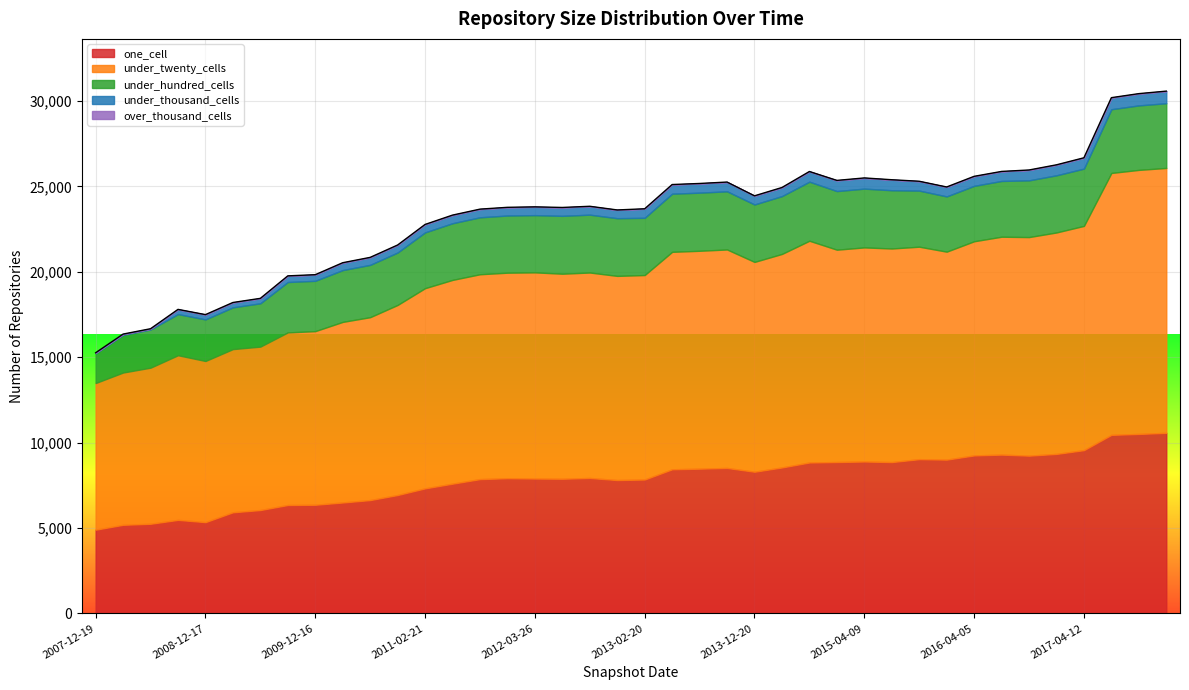

Rank the categories by under_hundred_cells value from lowest to highest.

2007-12-19, 2008-04-01, 2008-06-27, 2008-10-10, 2008-12-17, 2009-04-06, 2009-06-17, 2009-12-16, 2009-09-25, 2010-04-01, 2010-07-26, 2010-11-17, 2016-01-04, 2016-04-05, 2016-07-04, 2011-02-21, 2015-10-01, 2011-06-10, 2016-10-07, 2011-09-05, 2012-01-18, 2016-12-27, 2012-03-26, 2013-02-20, 2017-04-12, 2013-12-20, 2012-12-11, 2014-03-28, 2012-10-31, 2012-07-13, 2013-05-21, 2013-07-09, 2013-09-10, 2015-07-03, 2015-01-19, 2015-04-09, 2014-09-08, 2017-07-24, 2017-10-12, 2017-12-22